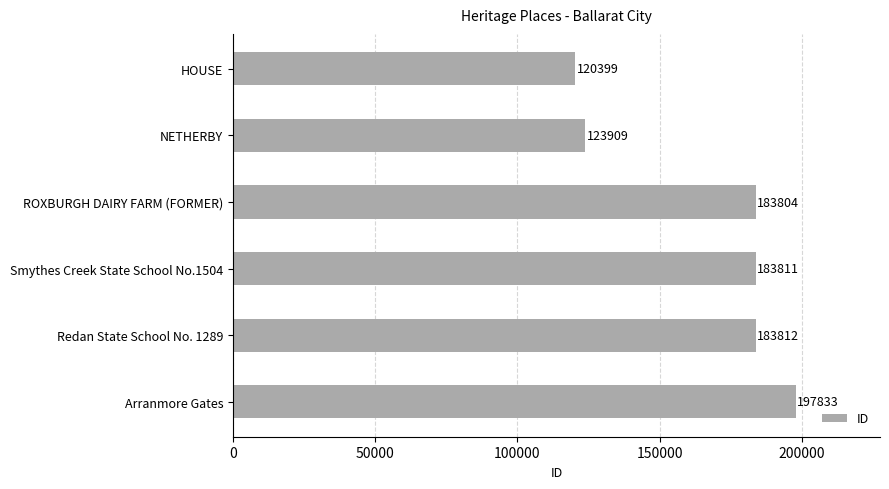

What is the difference between the maximum and minimum values?

77434